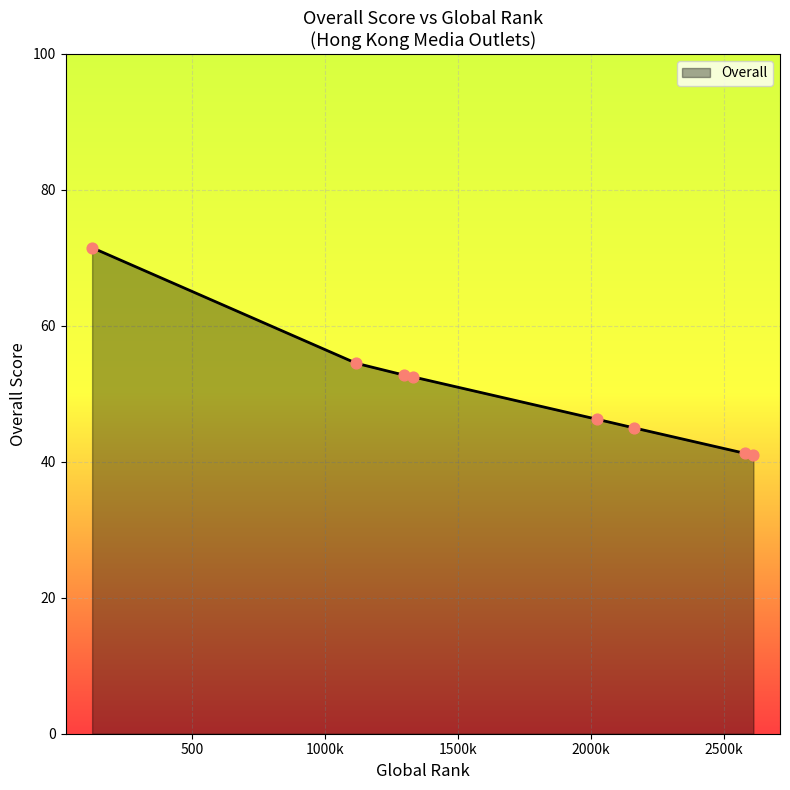

True or false: there are more than 2 points higher than both neighbors.

False